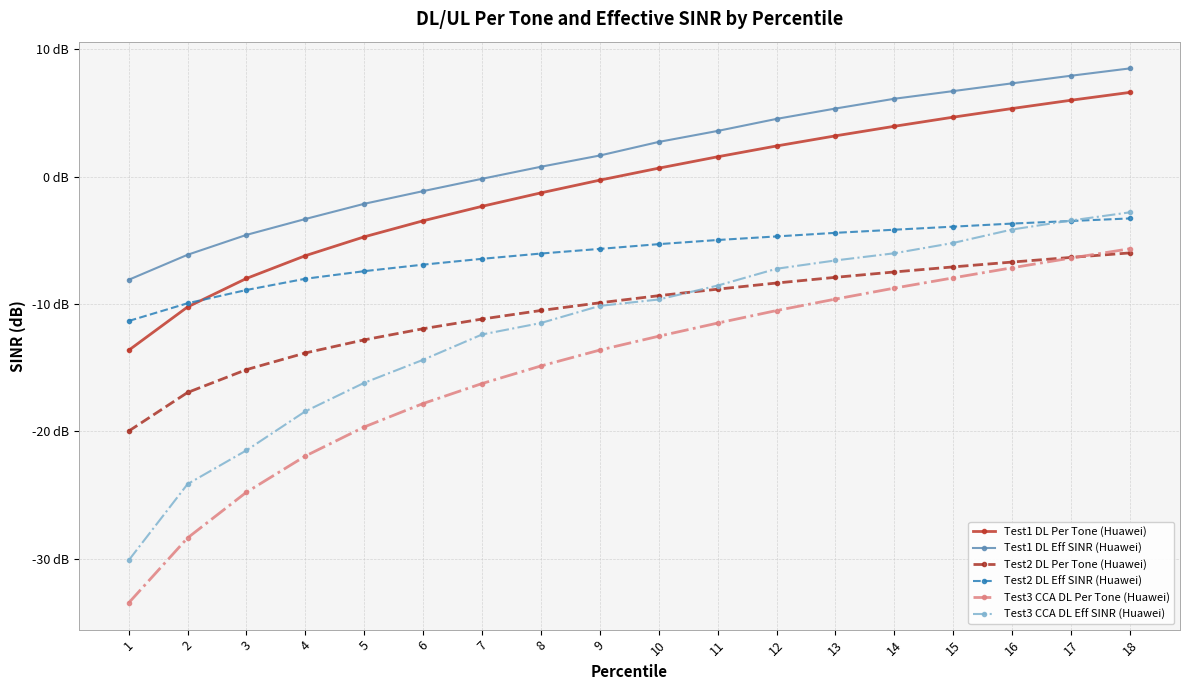

What are all the series names shown in the legend?

Test1 DL Per Tone (Huawei), Test1 DL Eff SINR (Huawei), Test2 DL Per Tone (Huawei), Test2 DL Eff SINR (Huawei), Test3 CCA DL Per Tone (Huawei), Test3 CCA DL Eff SINR (Huawei)